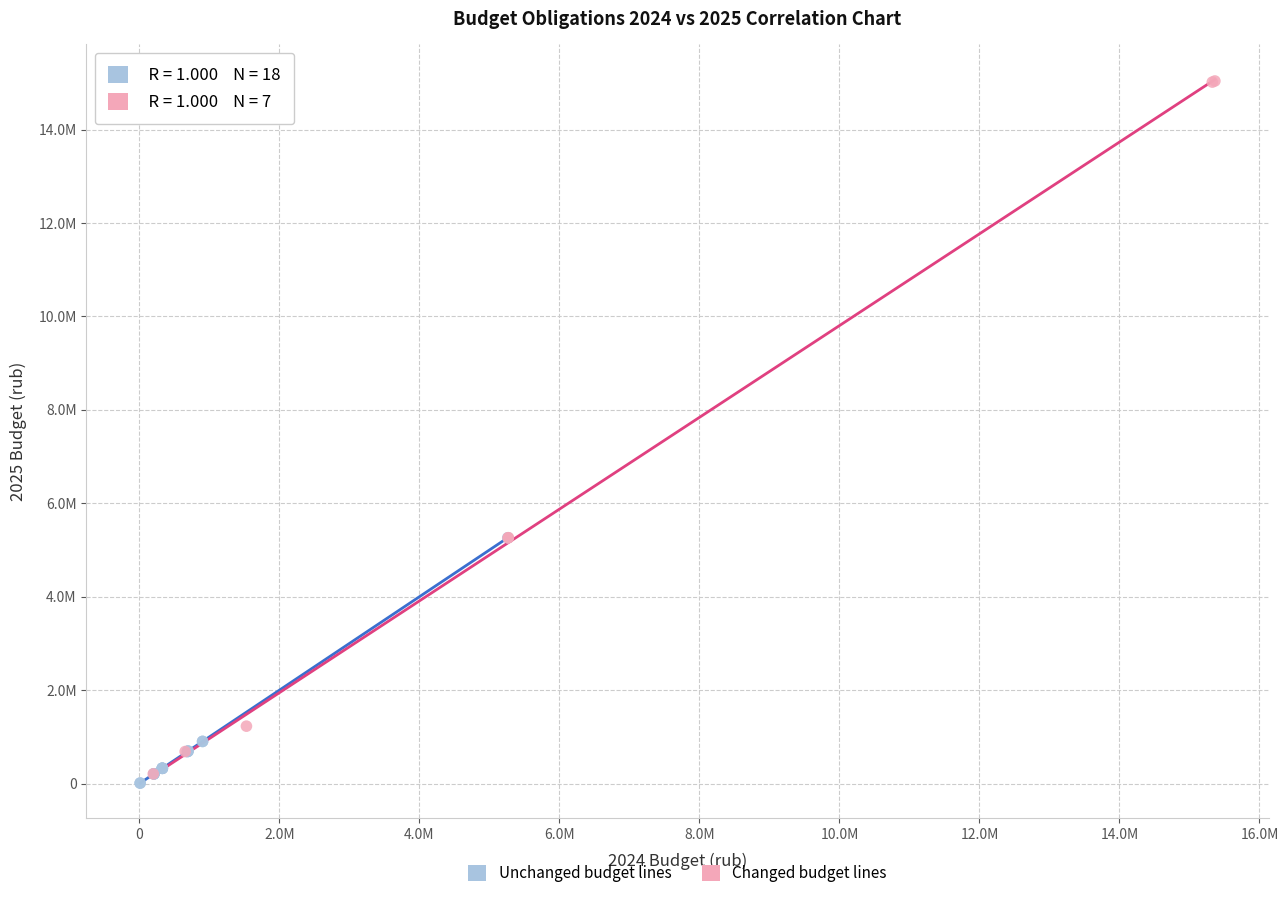

What are all the series names shown in the legend?

Unchanged budget lines, Changed budget lines